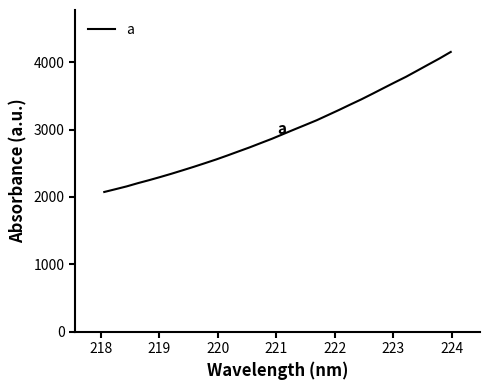

What is the difference between the maximum and minimum values?

2080.0